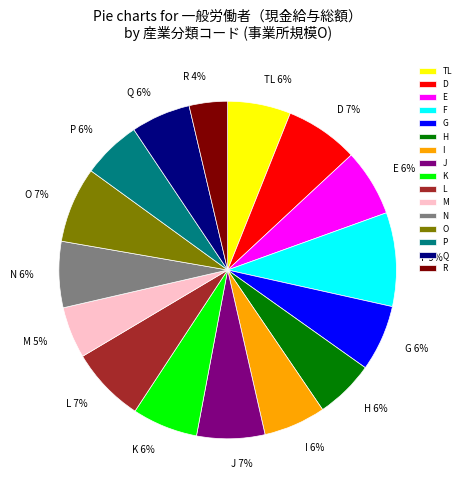

How many segments does this pie chart have?

16